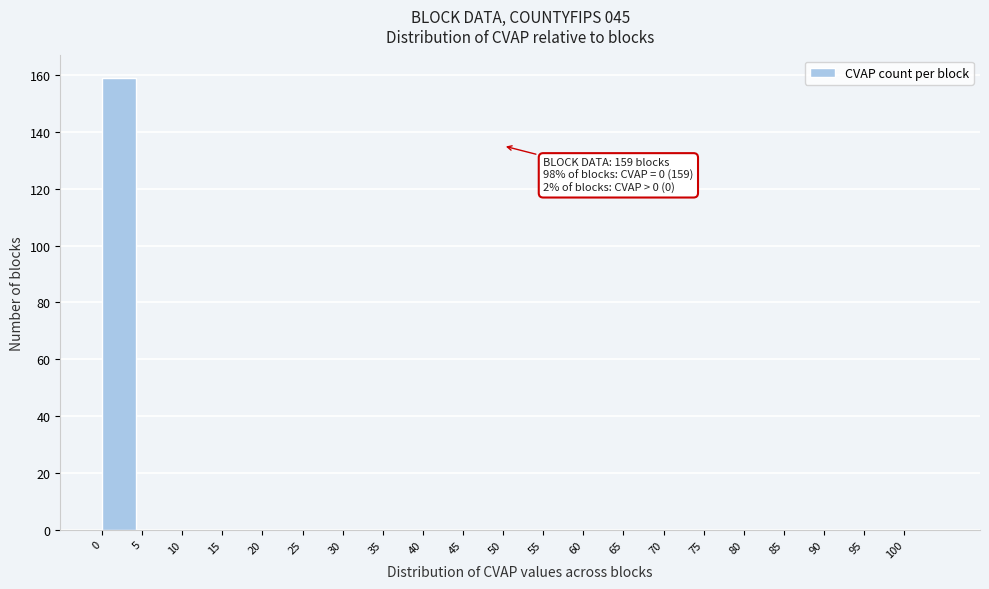

Which range on the x-axis has the tallest bar?

0 to 5